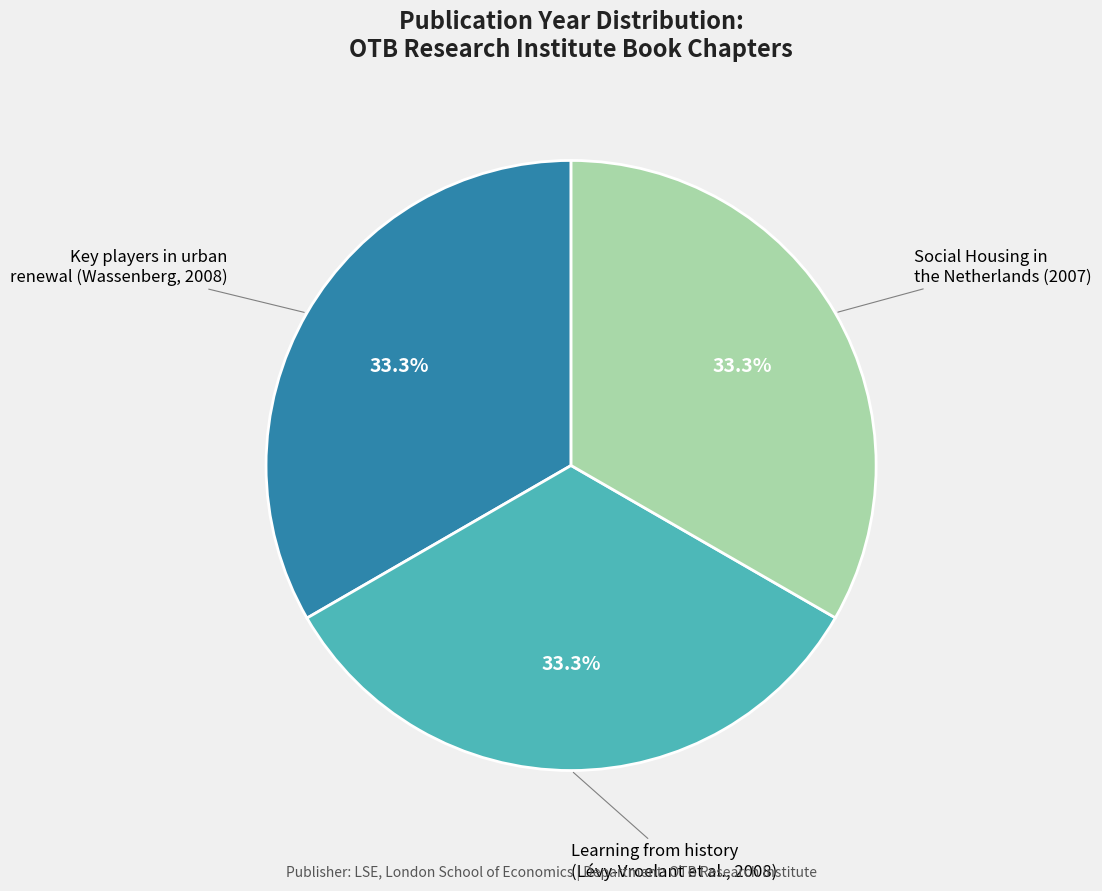

Does any single category account for the majority?

No